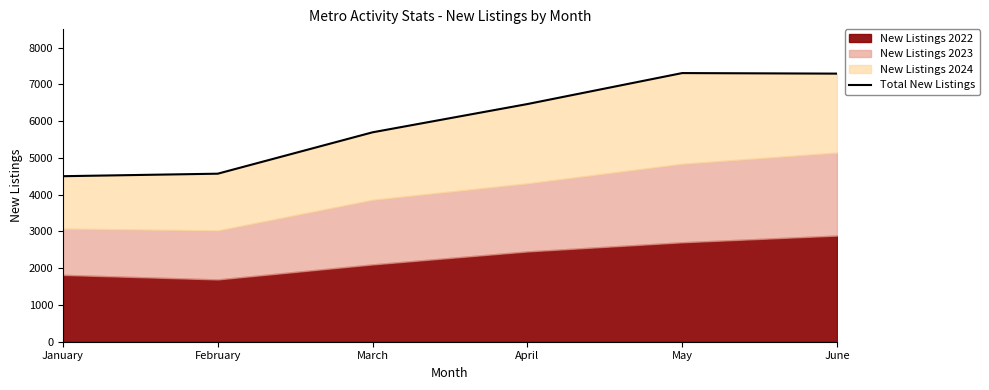

What is the ratio of the value at March to the value at January?

1.3